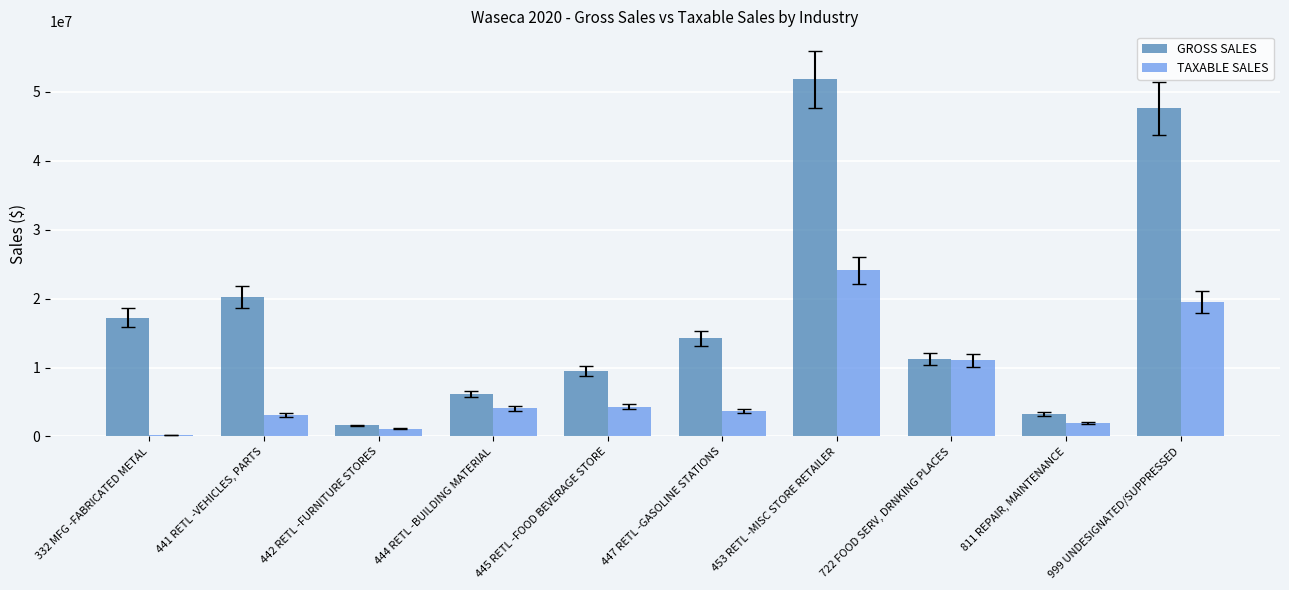

Which category has the highest value across all series?

453 RETL -MISC STORE RETAILER